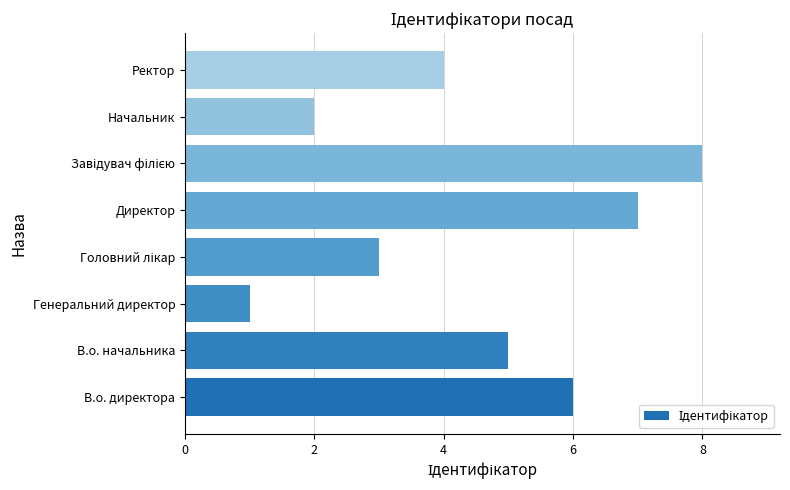

What is the greatest value displayed?

8